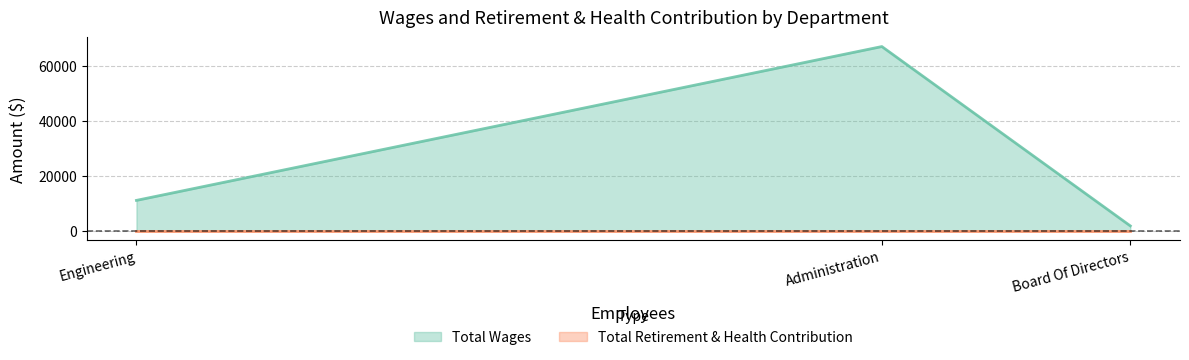

What is the spread (max minus min) of values at Board Of Directors?

1850